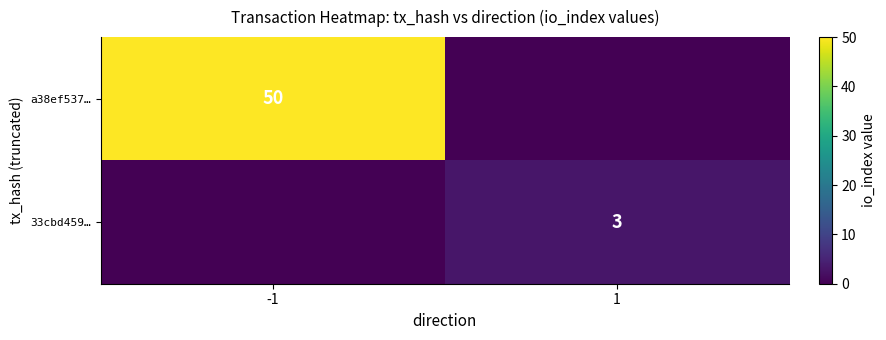

The 33cbd459… series shows 3 at 1. True or false?

True